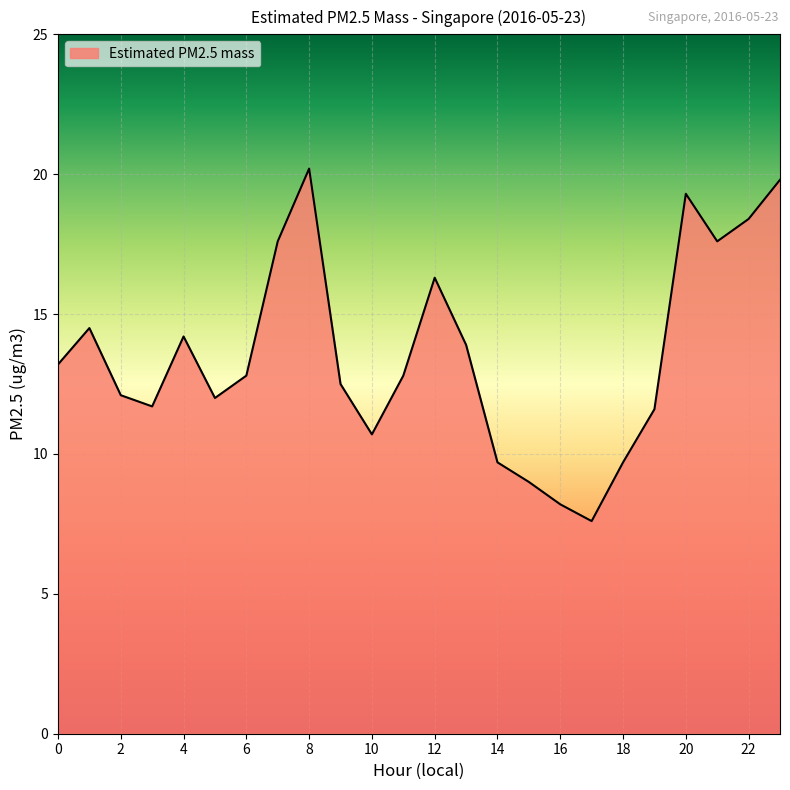

What is the maximum value shown in the chart?

20.2